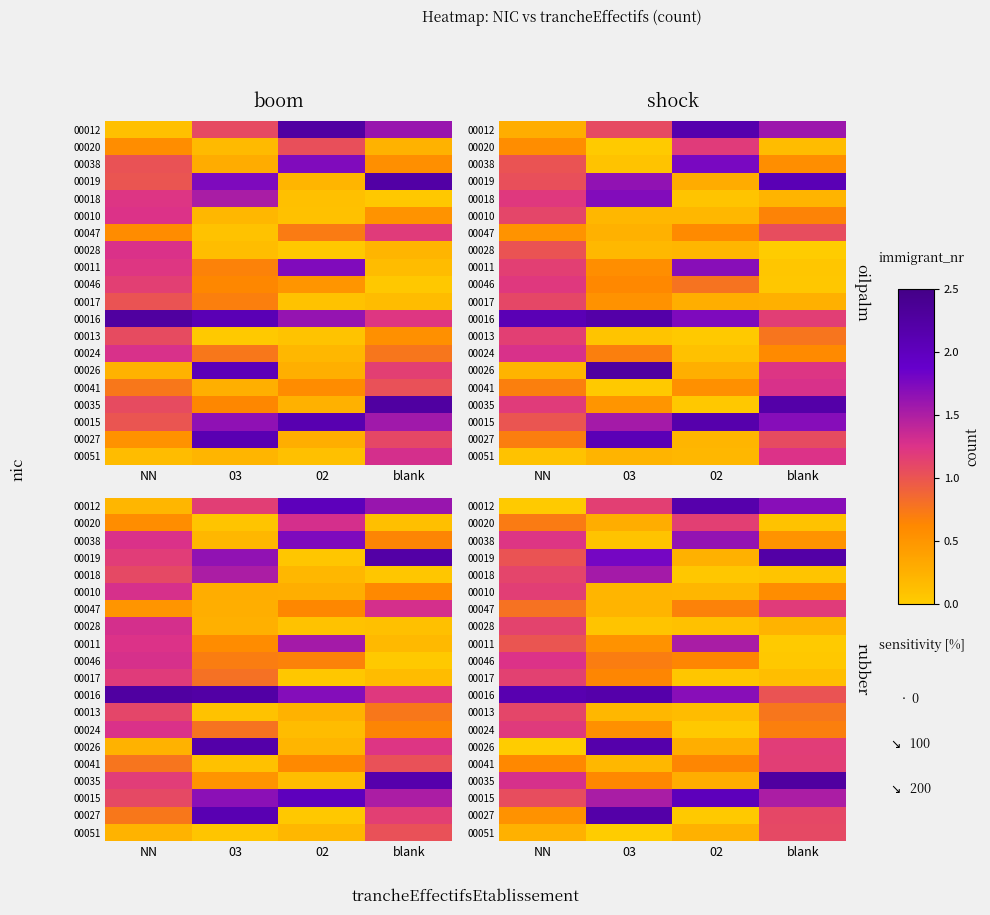

True or false: 00024 has a value of 0.9 at 03.

False